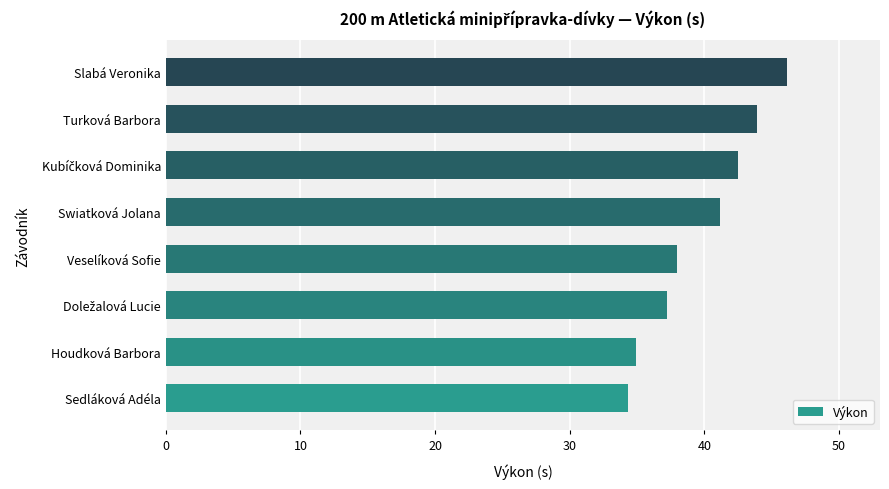

Reading bottom to top, list all the values displayed in this chart.

34.3	34.9	37.2	38.0	41.1	42.5	43.9	46.1